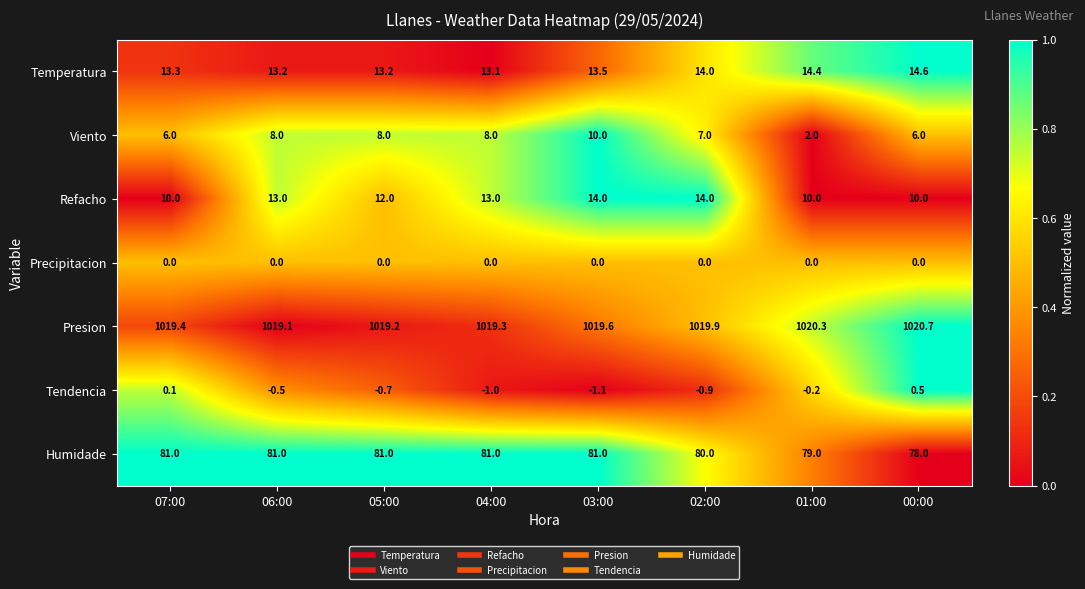

Which series has the largest total across all categories?

Presion